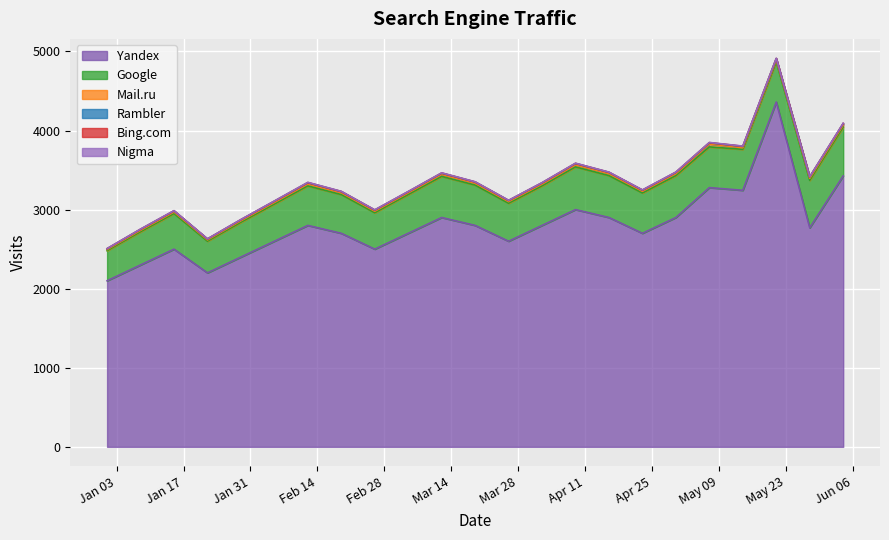

What is the label of the 7th point from the right?

2017-04-23